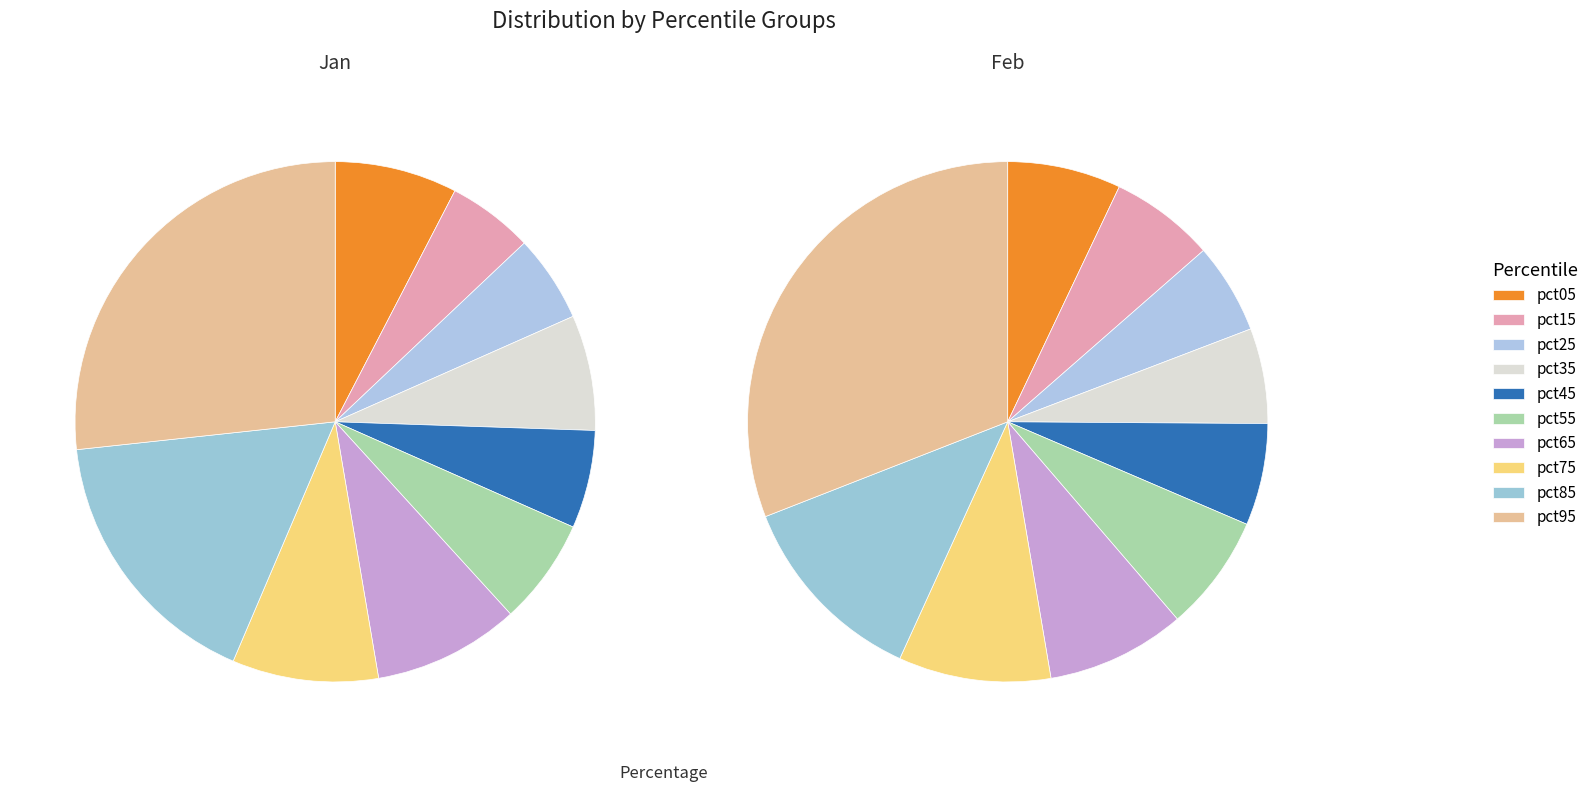

Is there a majority slice in this chart?

No